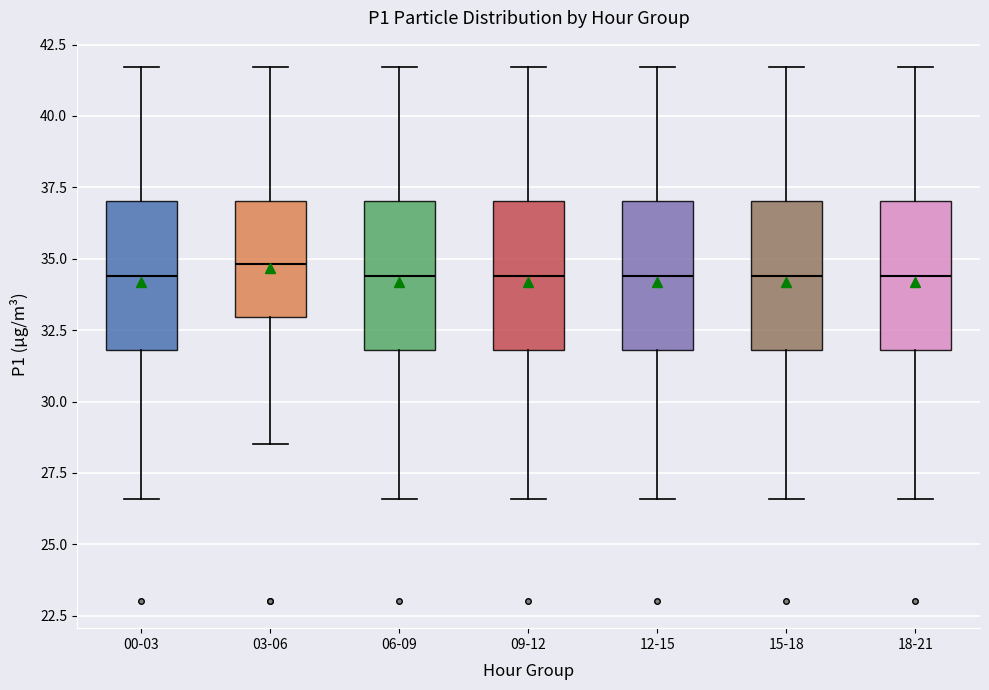

Reading left to right, transcribe this box plot: for each box, give where its median line is, the range the box spans, and where its two whiskers end, as read against the y-axis. The values are not printed on the chart, so give them approximately, as read against the axis.

00-03: median 34.5, box 32.0 to 37.0, whiskers 26.5 to 41.5
03-06: median 35.0, box 33.0 to 37.0, whiskers 28.5 to 41.5
06-09: median 34.5, box 32.0 to 37.0, whiskers 26.5 to 41.5
09-12: median 34.5, box 32.0 to 37.0, whiskers 26.5 to 41.5
12-15: median 34.5, box 32.0 to 37.0, whiskers 26.5 to 41.5
15-18: median 34.5, box 32.0 to 37.0, whiskers 26.5 to 41.5
18-21: median 34.5, box 32.0 to 37.0, whiskers 26.5 to 41.5